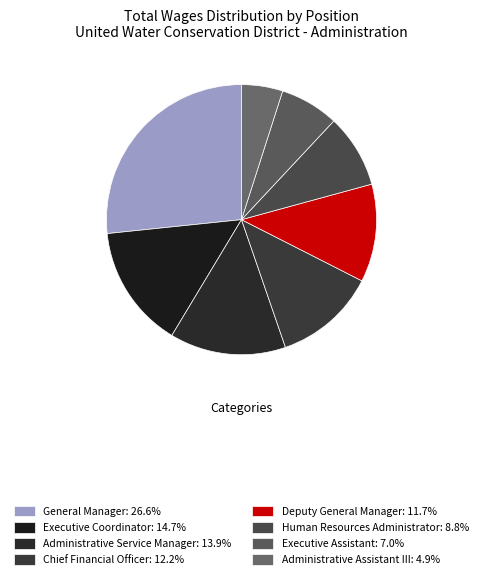

What portion of the pie excludes Chief Financial Officer?

87.8%